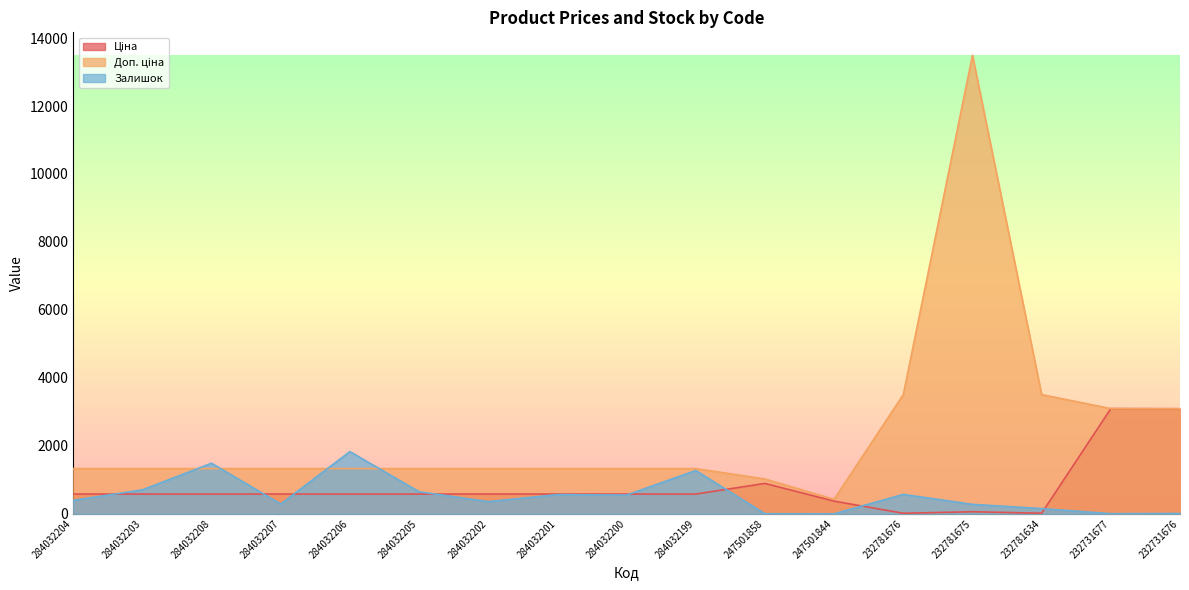

What is the difference between the second highest and second lowest values in the Доп. ціна series?

2484.3